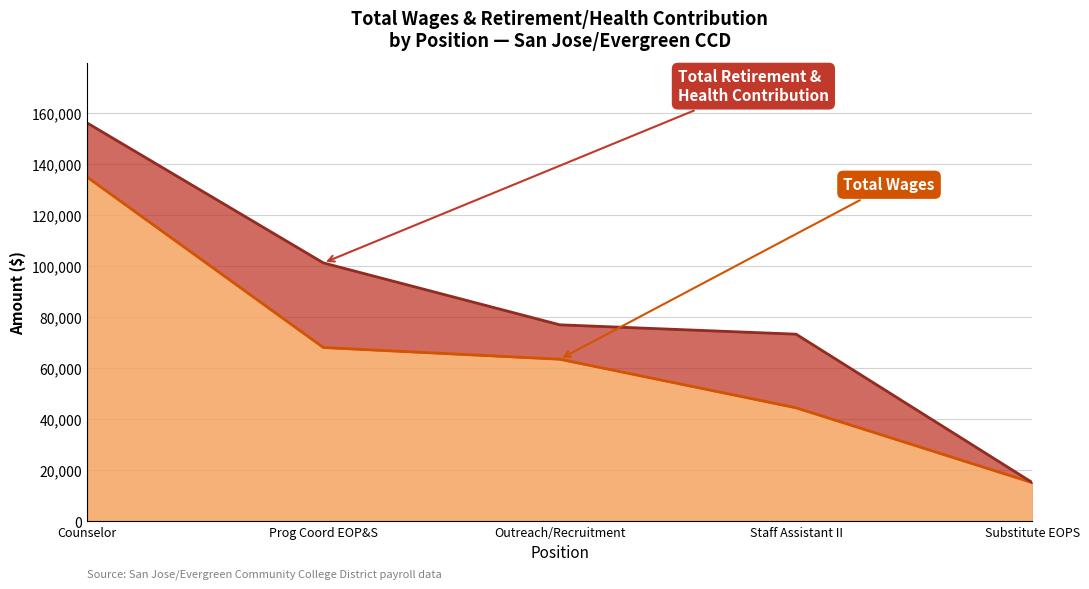

What is the label of the 3rd point from the right?

Outreach/Recruitment